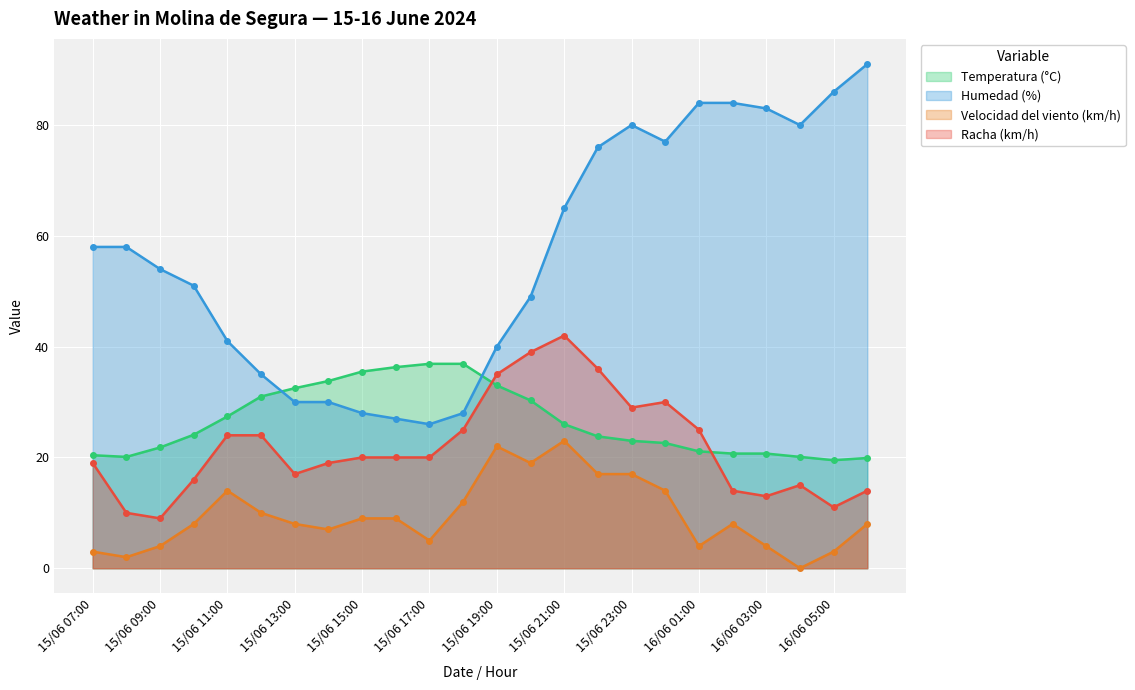

What is the average value of the Temperatura (°C) series?

26.6